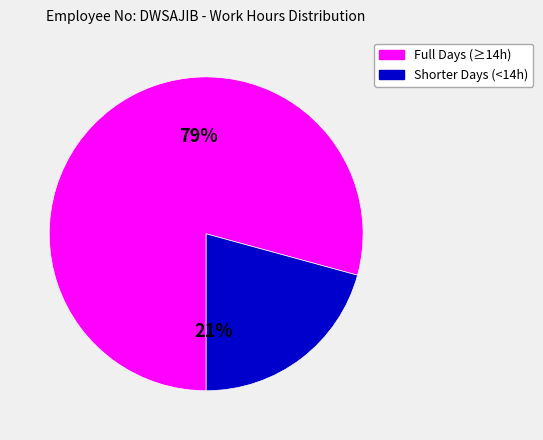

To the nearest percent, what percentage of the pie is Full Days (≥14h)?

79%